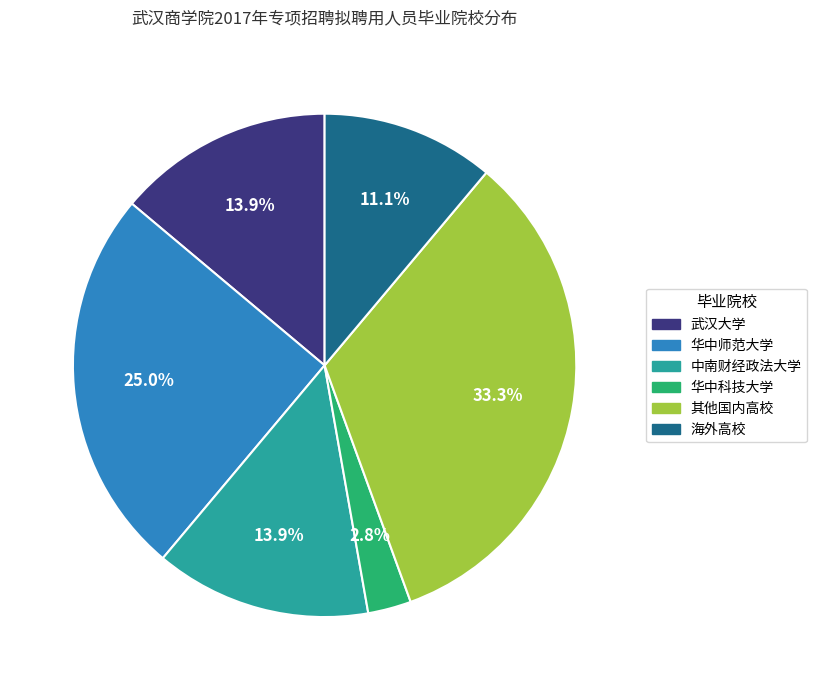

Is there any slice that represents more than half of the pie?

No